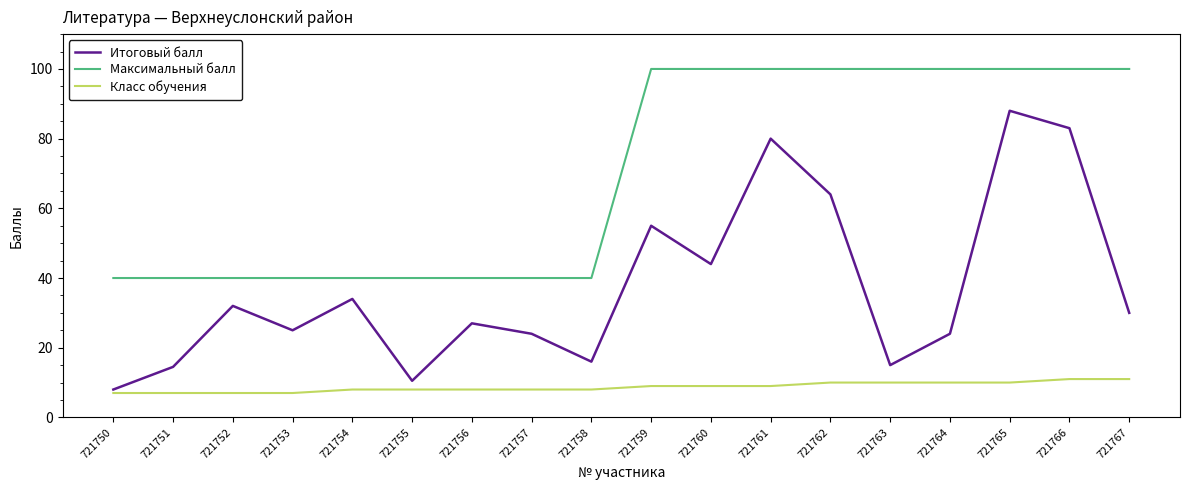

List the series in order of their overall mean, lowest first.

Класс обучения, Итоговый балл, Максимальный балл